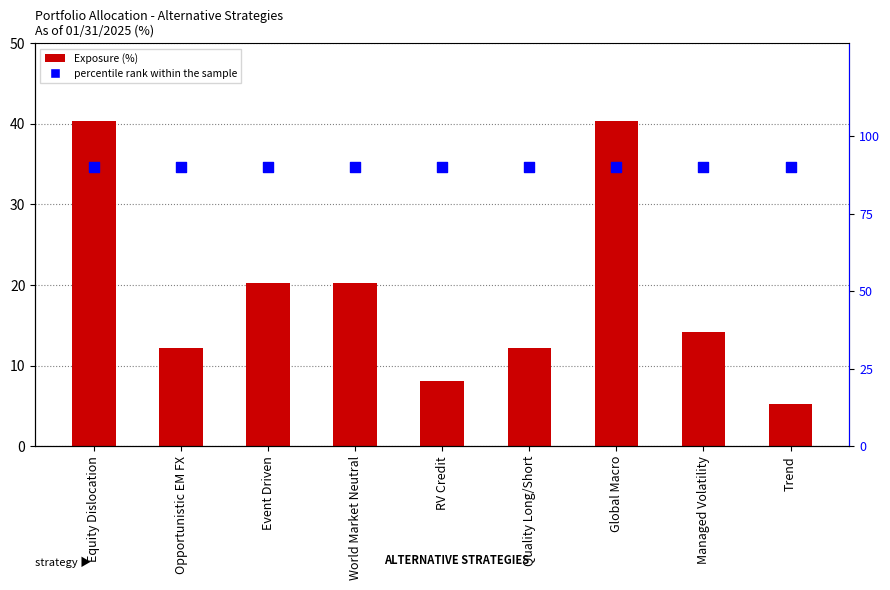

At how many categories does at least one series exceed 14?

9